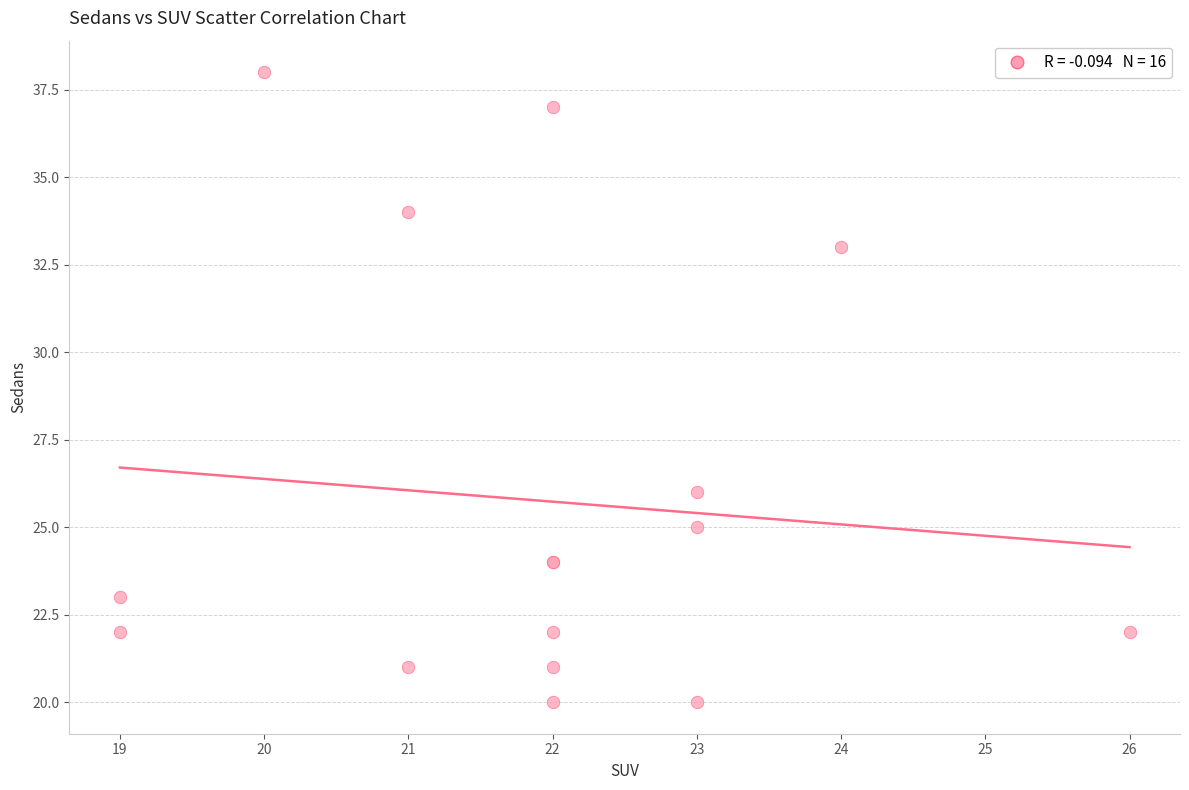

What Y value in the scatter plot is closest to 29?

26